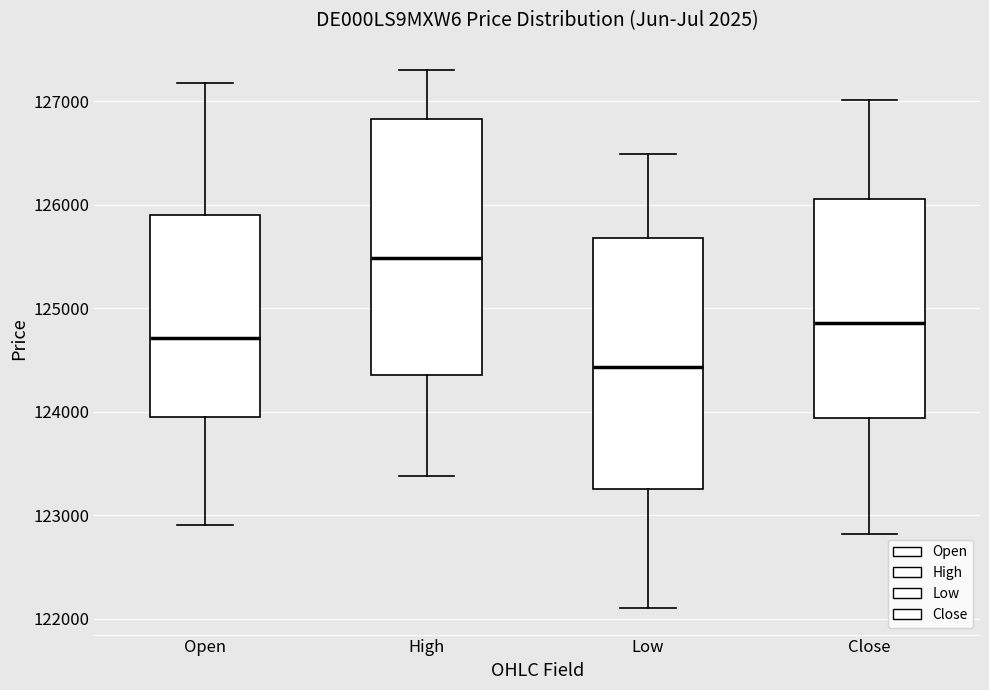

Reading left to right, transcribe this box plot: for each box, give where its median line is, the range the box spans, and where its two whiskers end, as read against the y-axis. The values are not printed on the chart, so give them approximately, as read against the axis.

Open: median 124700, box 124000 to 125900, whiskers 122900 to 127200
High: median 125500, box 124400 to 126800, whiskers 123400 to 127300
Low: median 124400, box 123300 to 125700, whiskers 122100 to 126500
Close: median 124900, box 123900 to 126100, whiskers 122800 to 127000